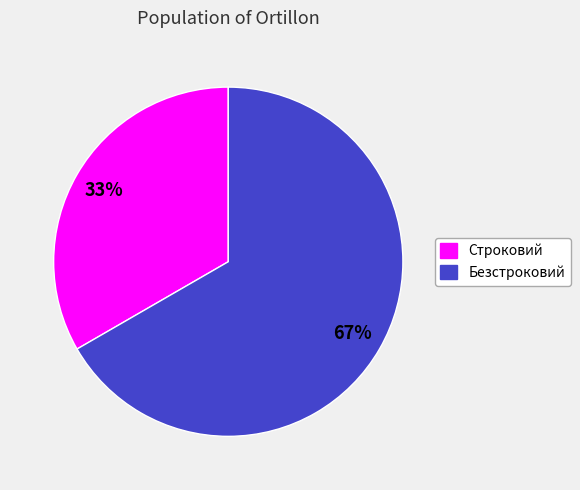

To the nearest percent, what percentage of the pie is Строковий?

33%